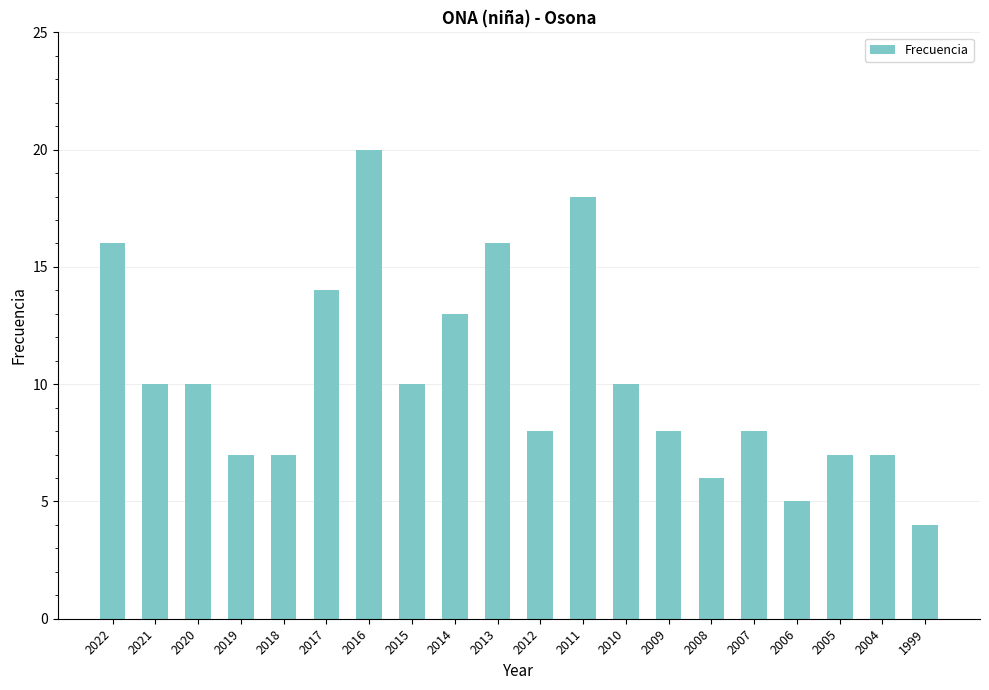

Approximately how many times larger is the value at 2014 compared to 2010?

1.3